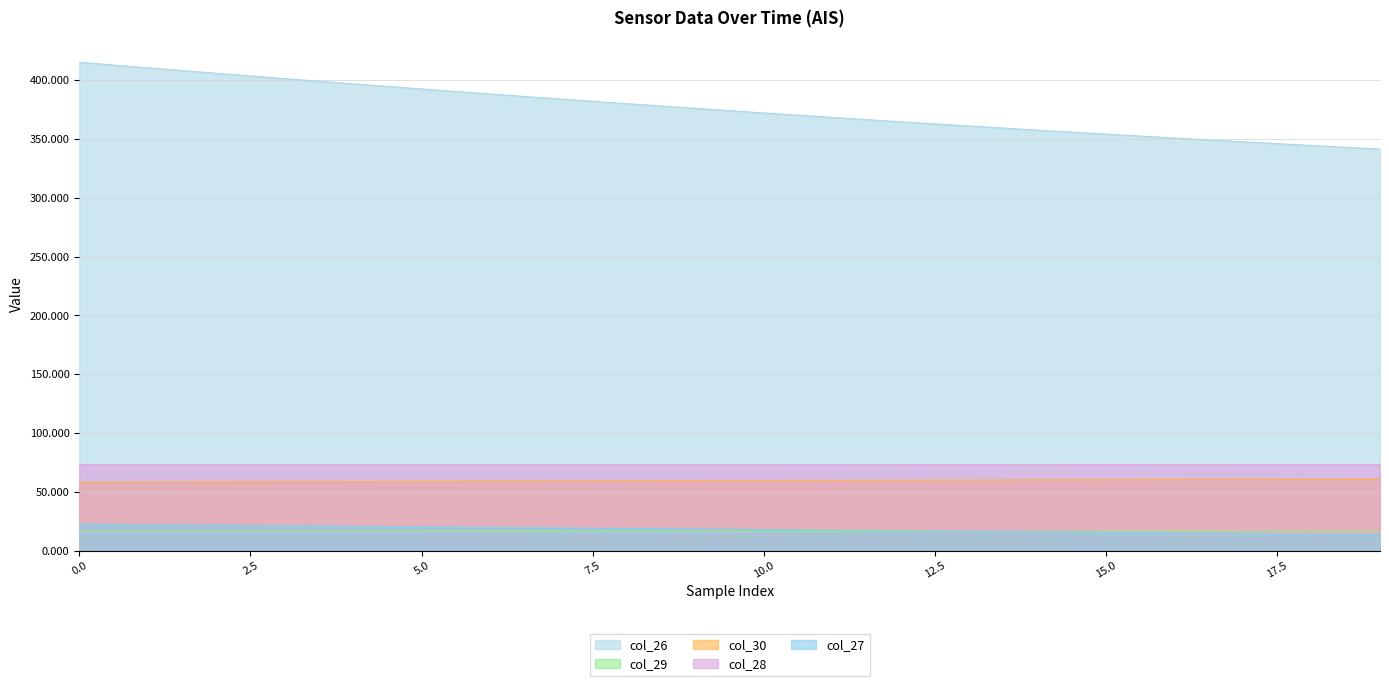

Which series ends up on top after the final intersection of col_27 and col_29?

col_29